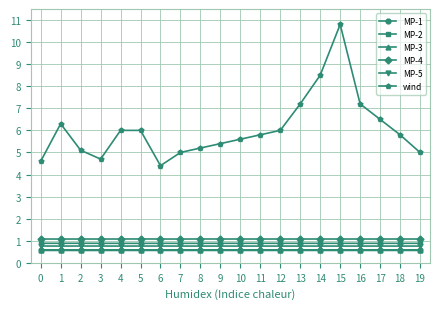

How many lines are shown in the chart?

6